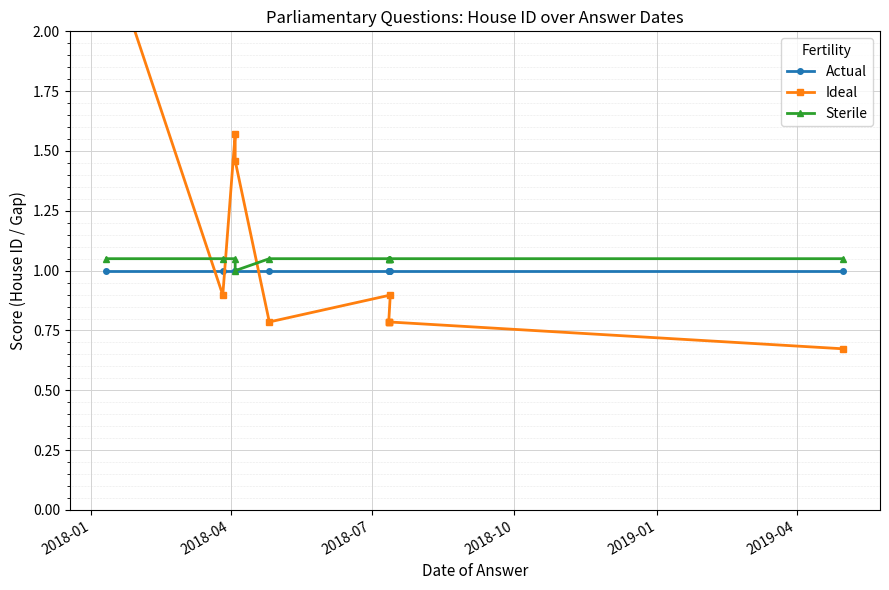

Is this an area chart (filled region under the line)?

No